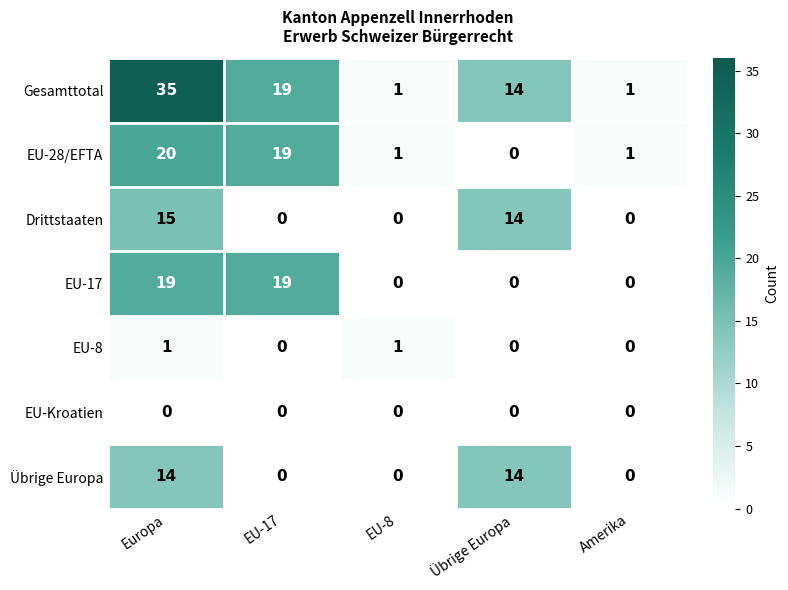

List the series in order of their peak value, highest first.

Gesamttotal, EU-28/EFTA, EU-17, Drittstaaten, Übrige Europa, EU-8, EU-Kroatien